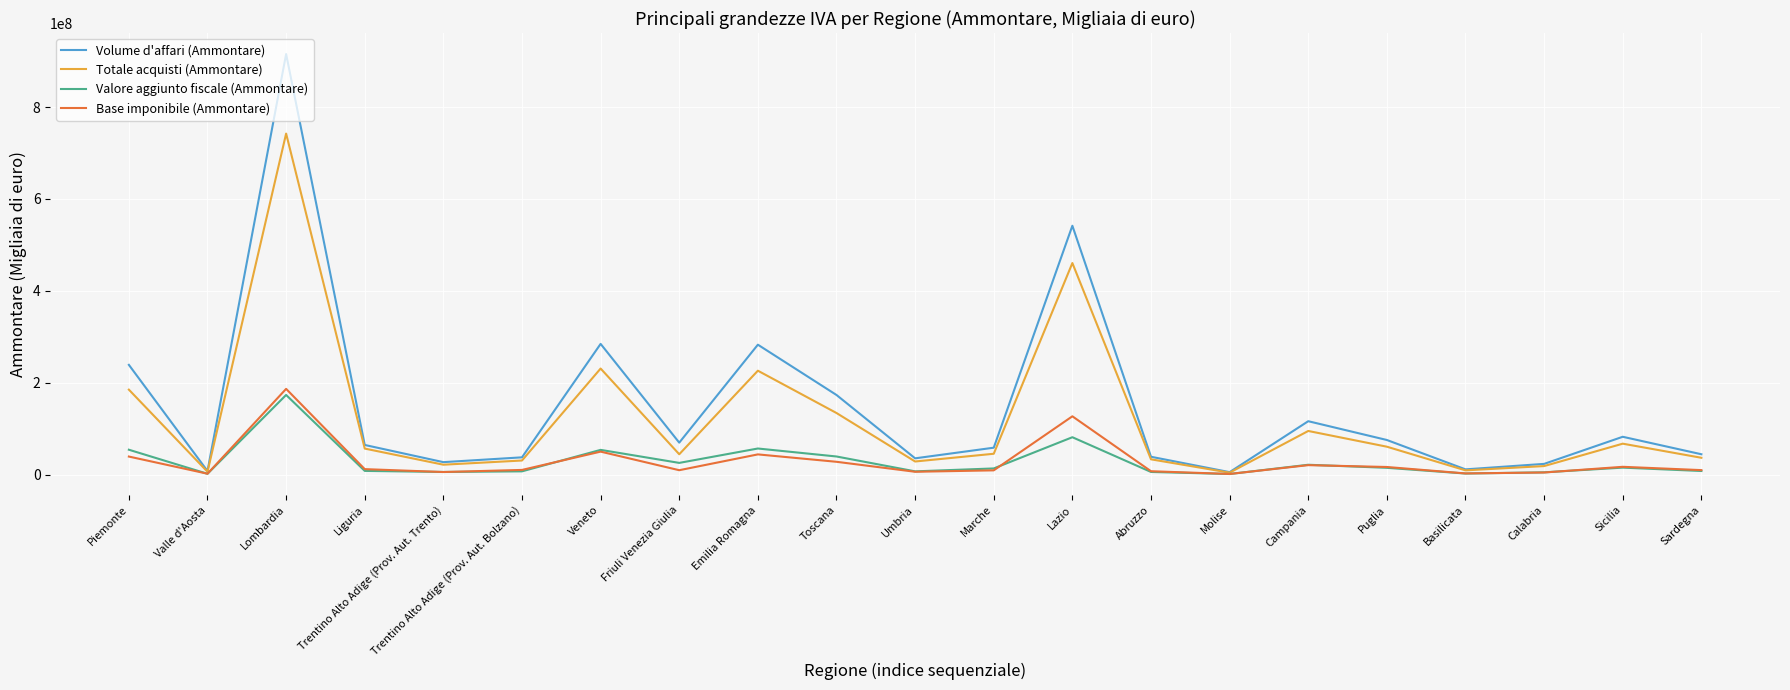

How many values in the Base imponibile (Ammontare) series are below 9998701?

10